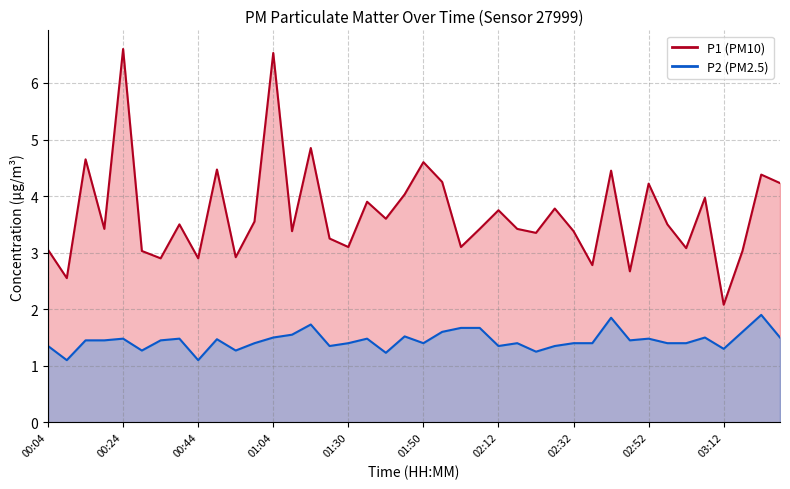

Where is the first local minimum for P2?

00:09